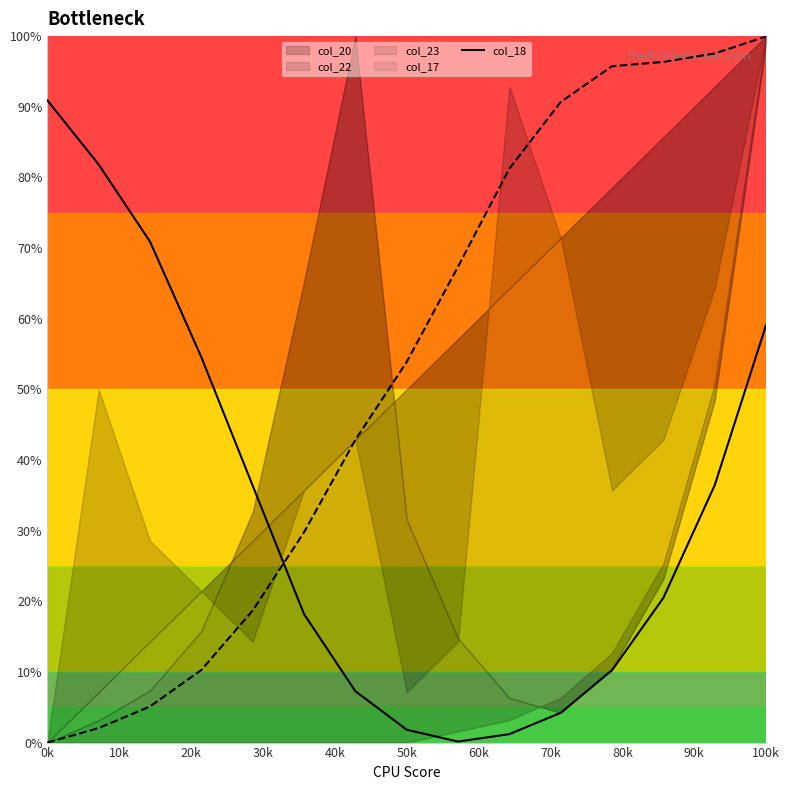

Reading right to left, list all the values displayed in this chart.

59.1	36.4	20.5	10.2	4.2	1.2	0.1	1.8	7.3	18.2	36.4	54.5	70.9	81.8	90.9